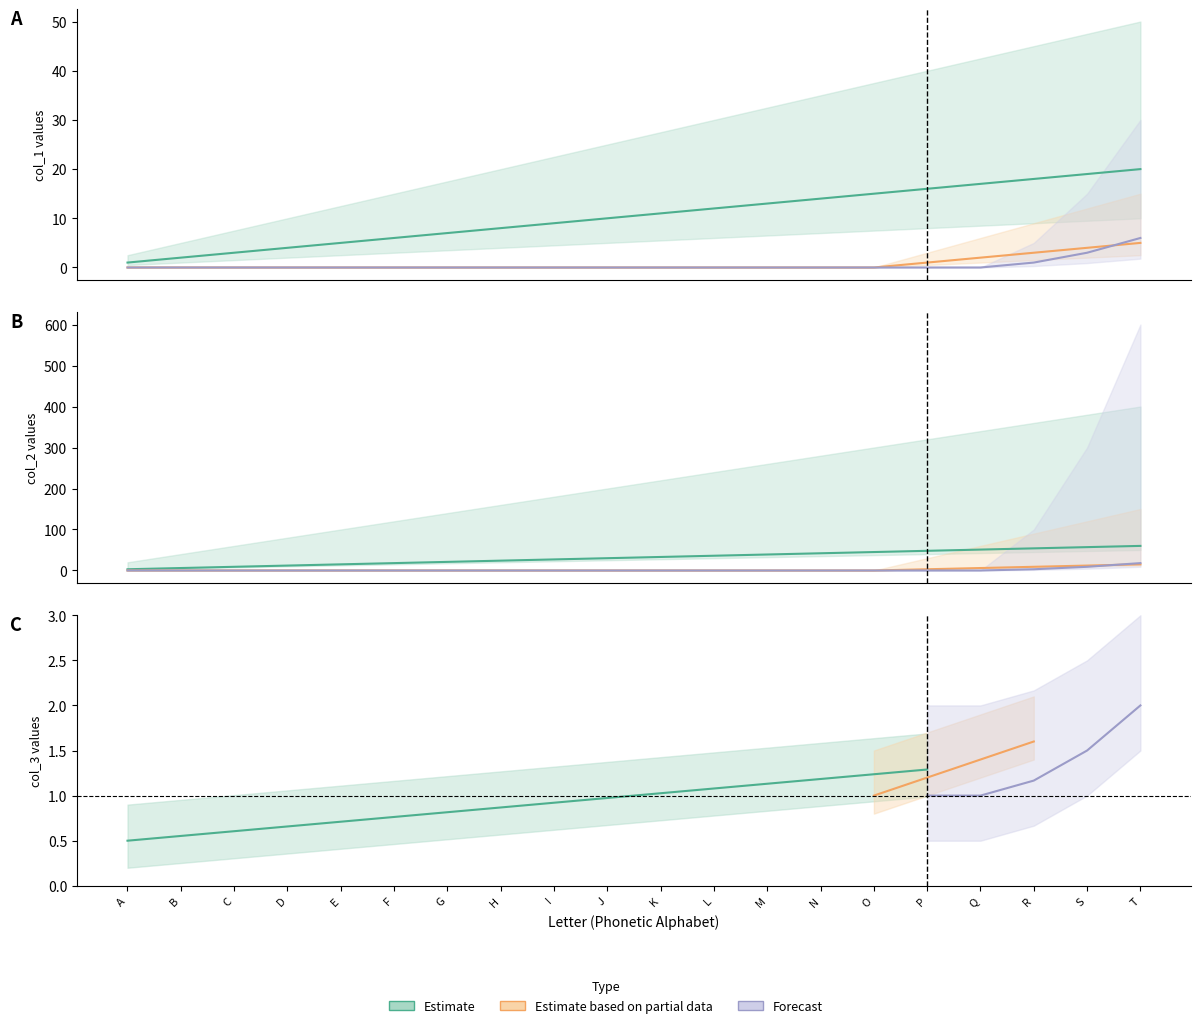

What is the difference between the highest and lowest values at J?

10